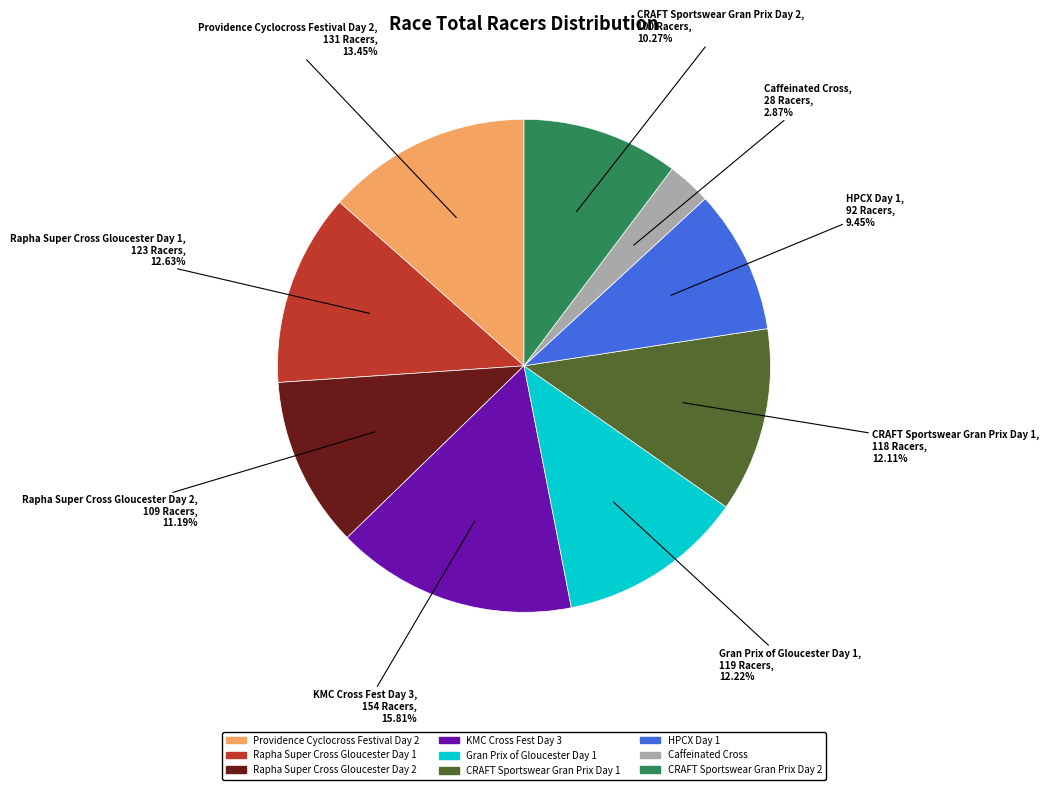

Which slice is the smallest?

Caffeinated Cross